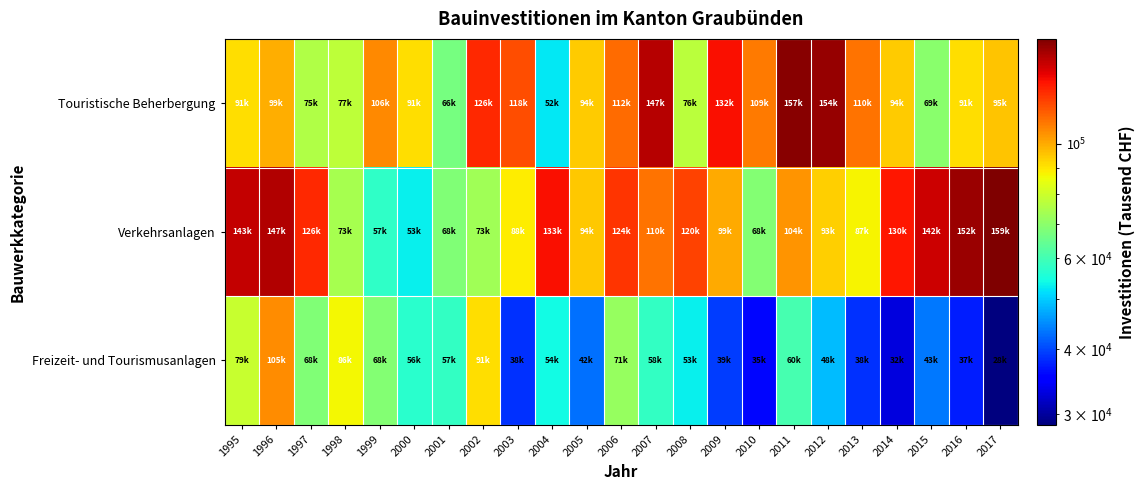

At how many categories does at least one series exceed 36258?

23